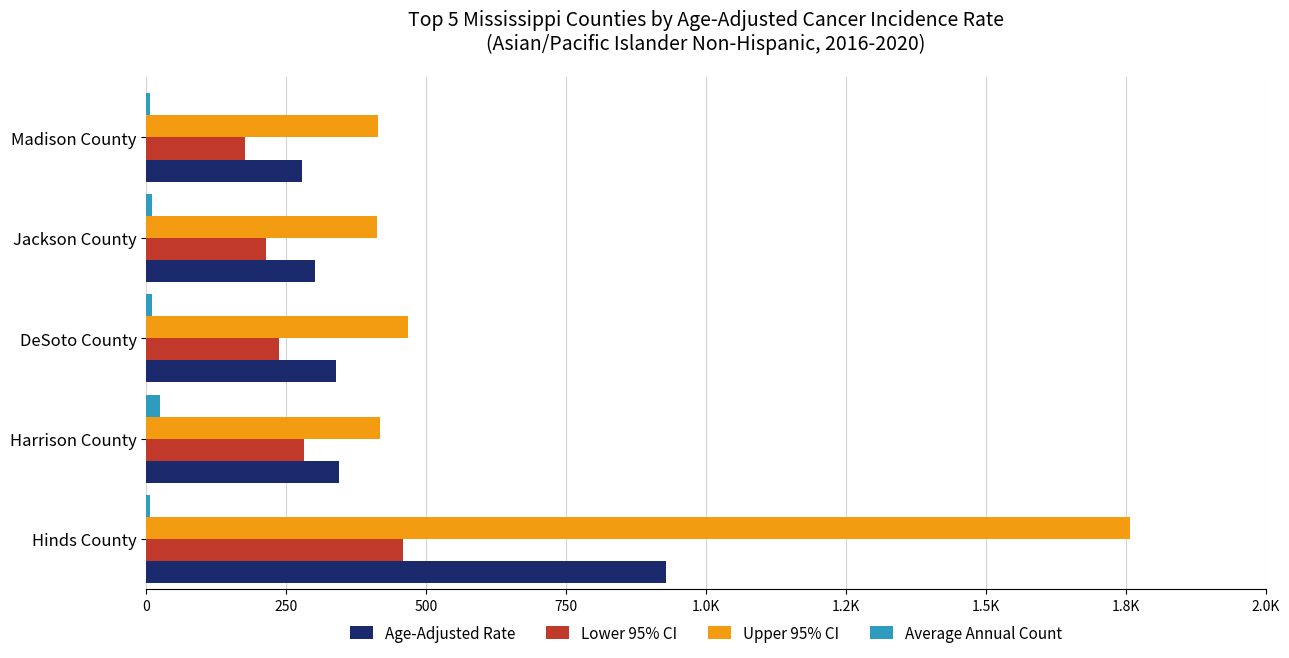

Reading left to right, extract all data points from this chart.

Age-Adjusted Rate: 928.9	344.5	338.8	300.8	278.5
Lower 95% CI: 457.7	281.6	237.4	212.9	176.6
Upper 95% CI: 1758.0	417.3	467.8	411.2	413.2
Average Annual Count: 7.0	24.0	9.0	9.0	7.0